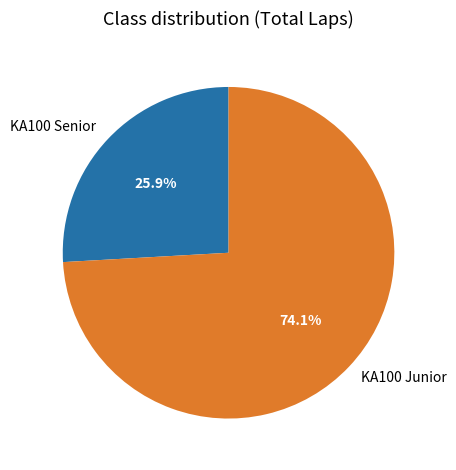

What is the majority slice?

KA100 Junior